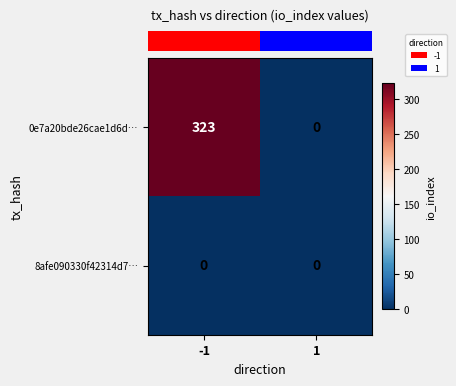

At how many categories does at least one series exceed 78?

1